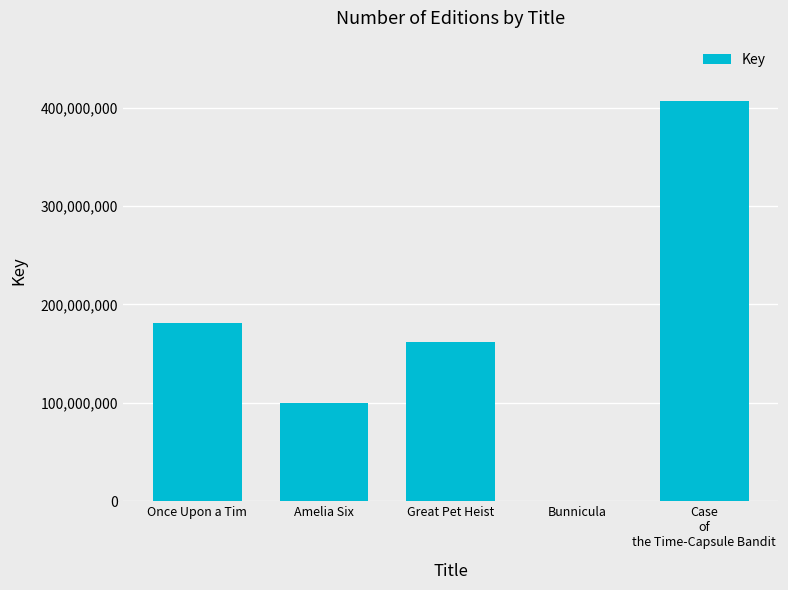

What is the greatest value displayed?

407081939